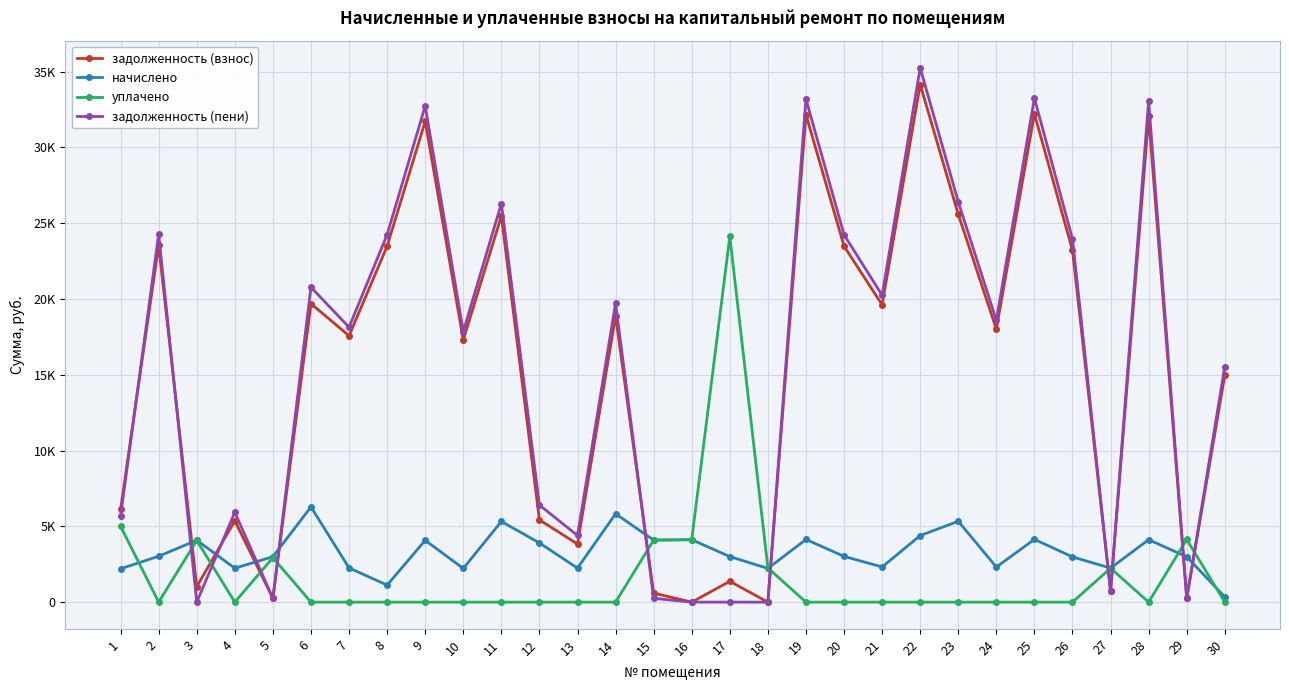

Is this an area chart (filled region under the line)?

No